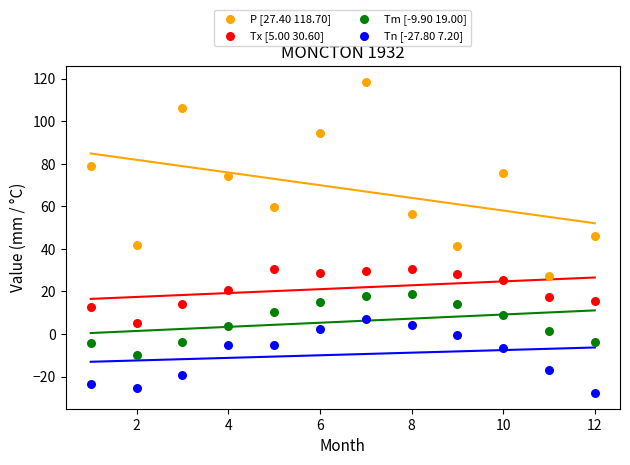

Which series contains the lowest Y value?

Tn [-27.80 7.20]